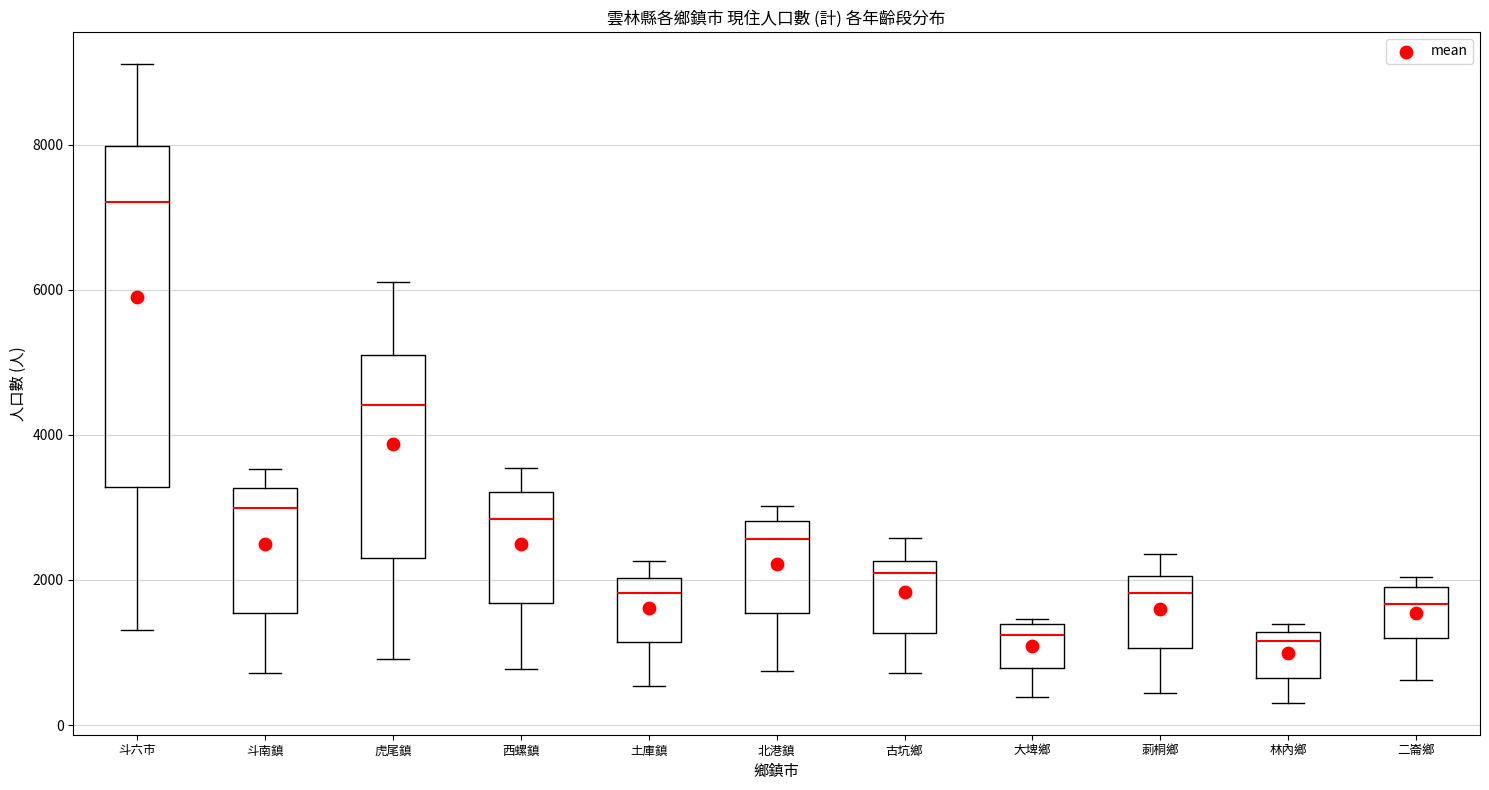

Where does the upper whisker of the box for 斗六市 end on the y-axis? The values are not printed on the chart, so give them approximately, as read against the axis.

9200